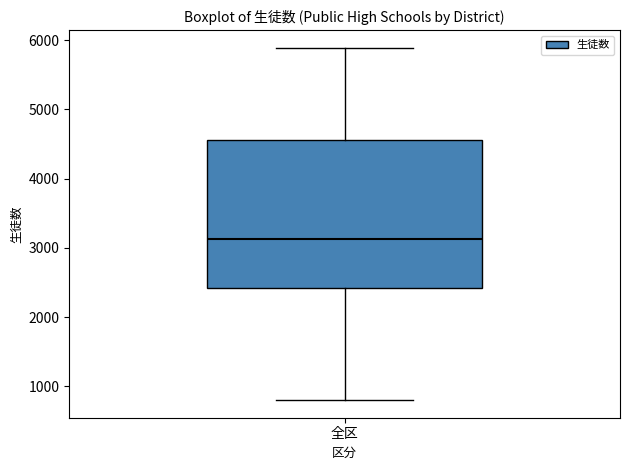

Where is the lower edge of the box for 全区 on the y-axis? The values are not printed on the chart, so give them approximately, as read against the axis.

2400